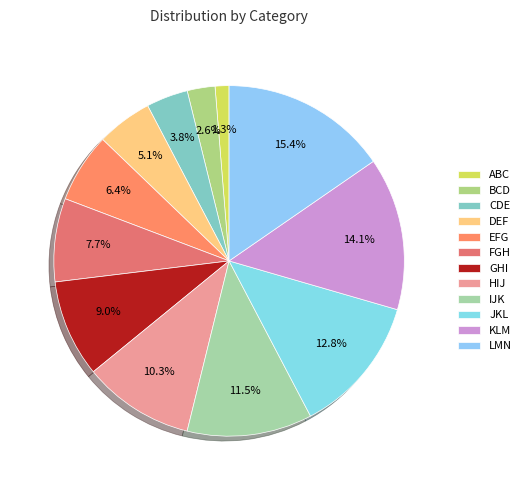

Does any single category account for the majority?

No